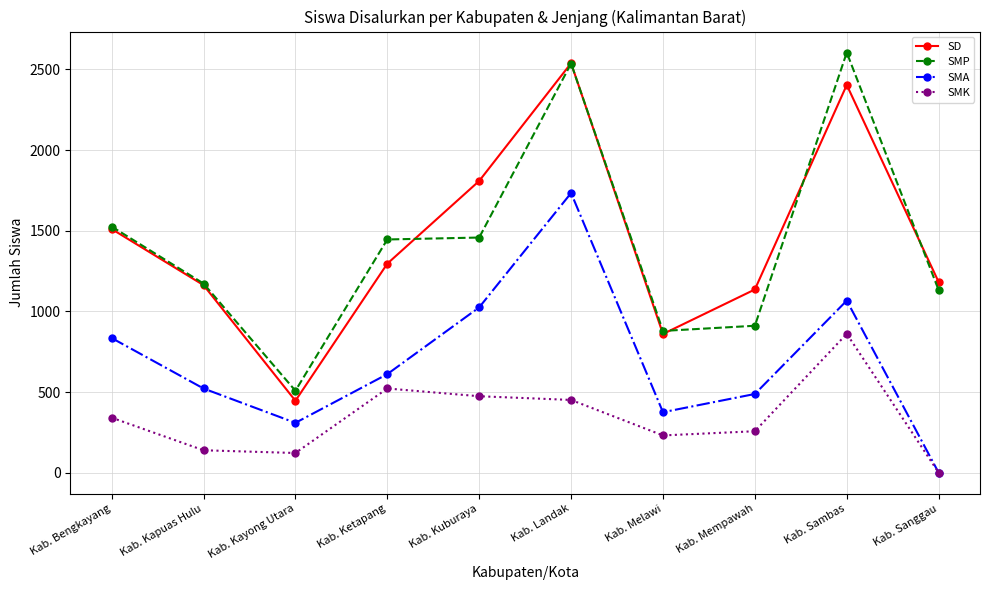

True or false: SD has a value of 2404 at Kab. Sambas.

True